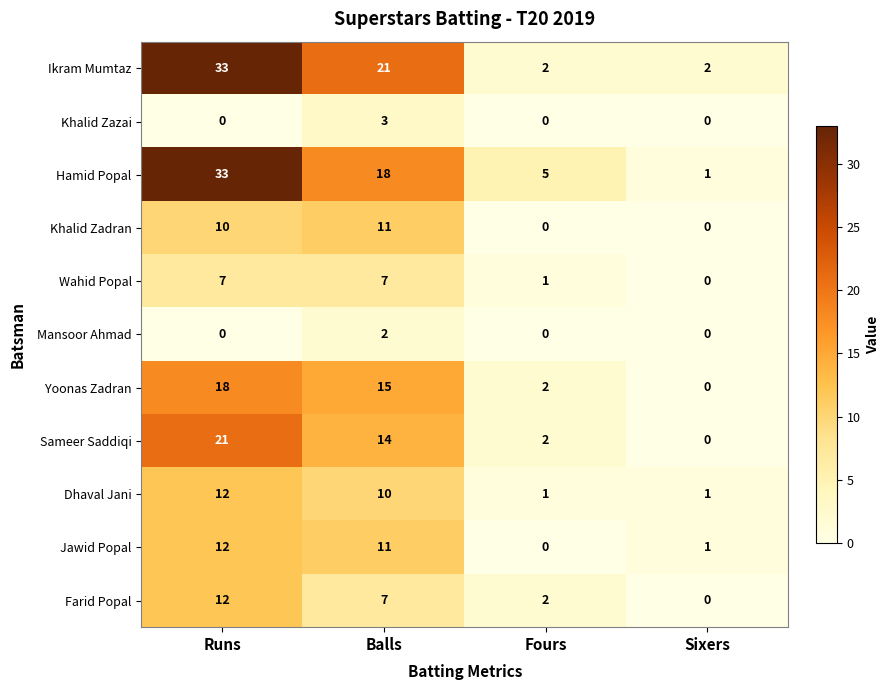

The Ikram Mumtaz series shows 4 at Sixers. True or false?

False